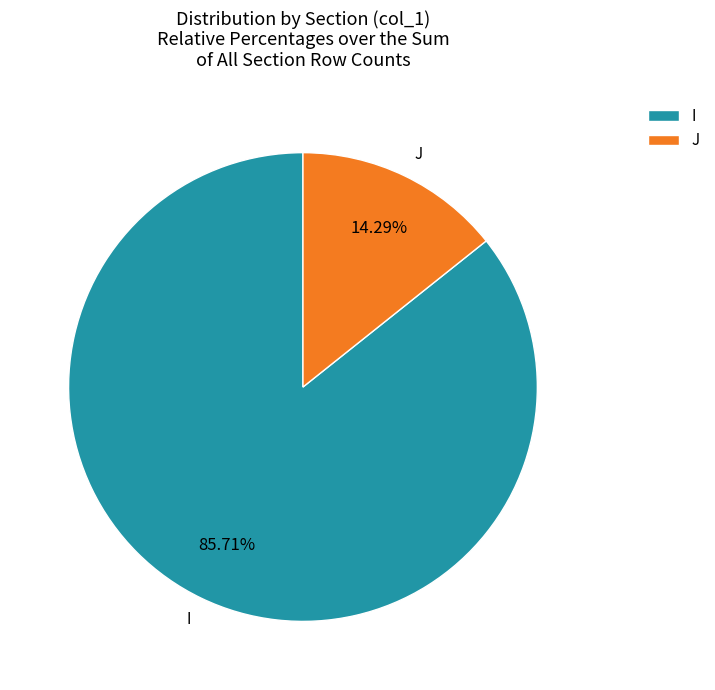

Does I account for over 50% of the chart?

Yes